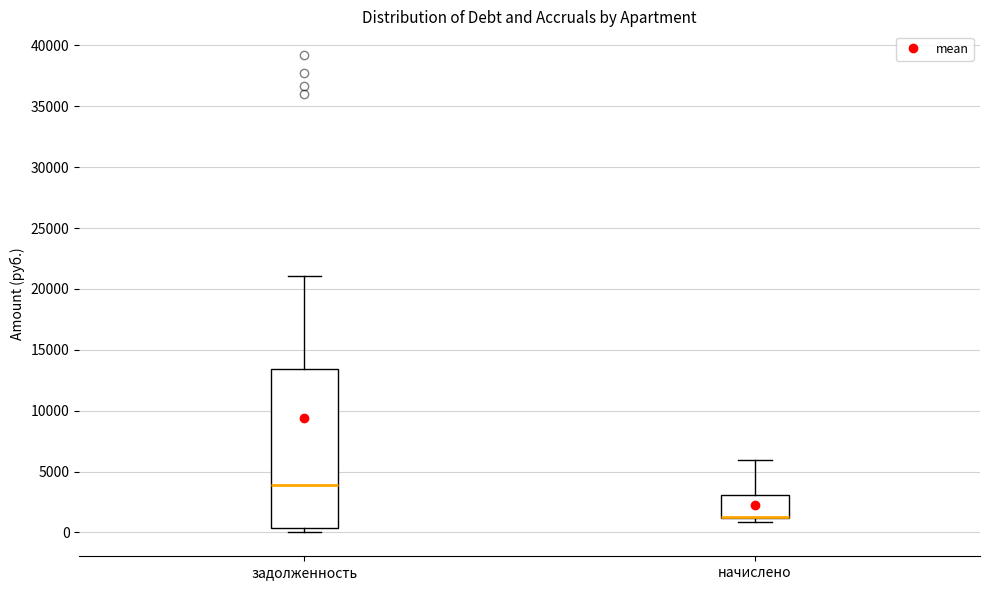

Which box is the tallest, from its lower edge to its upper edge?

задолженность